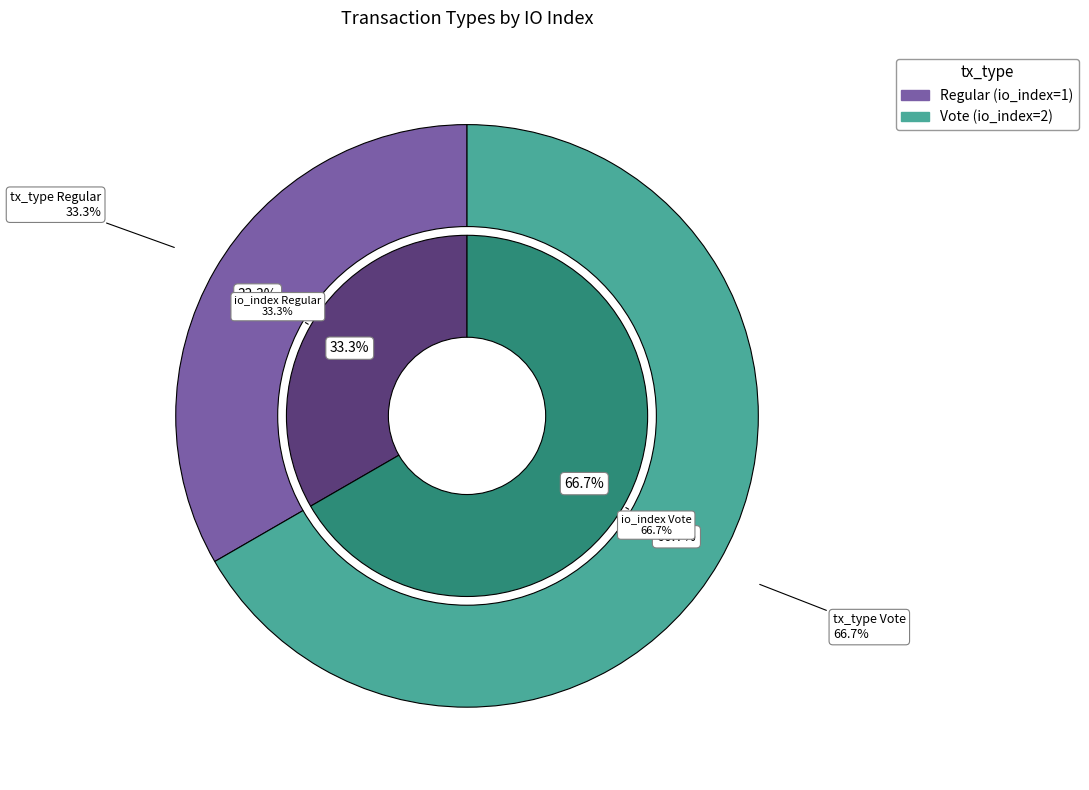

Approximately how many times larger is the value at Vote compared to Regular?

2.0